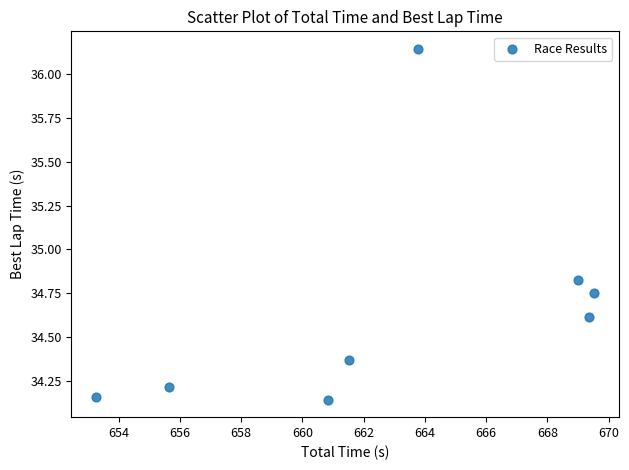

What is the average Y value?

34.7